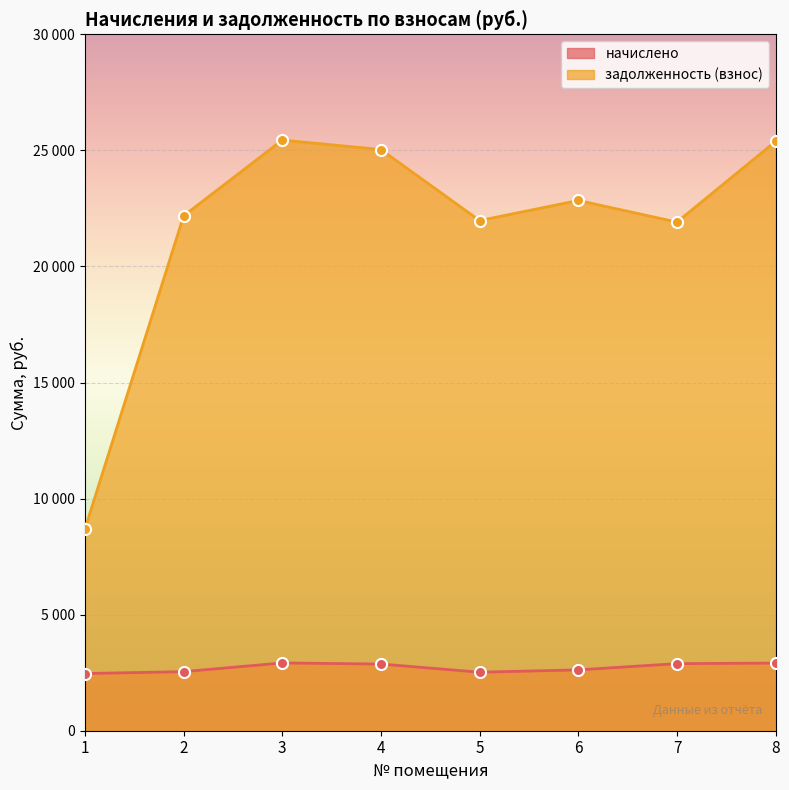

What is the average value of the начислено series?

2718.1